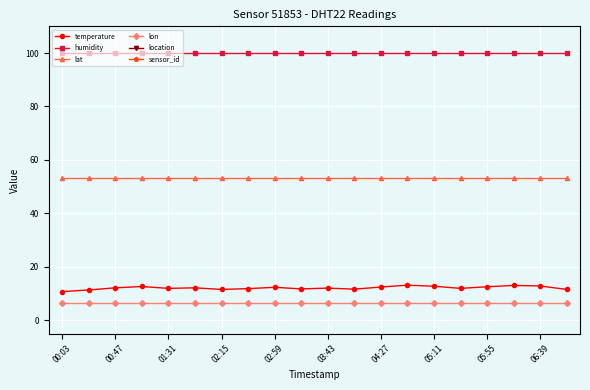

Is it true that lat equals 53.2 at 02:15?

True